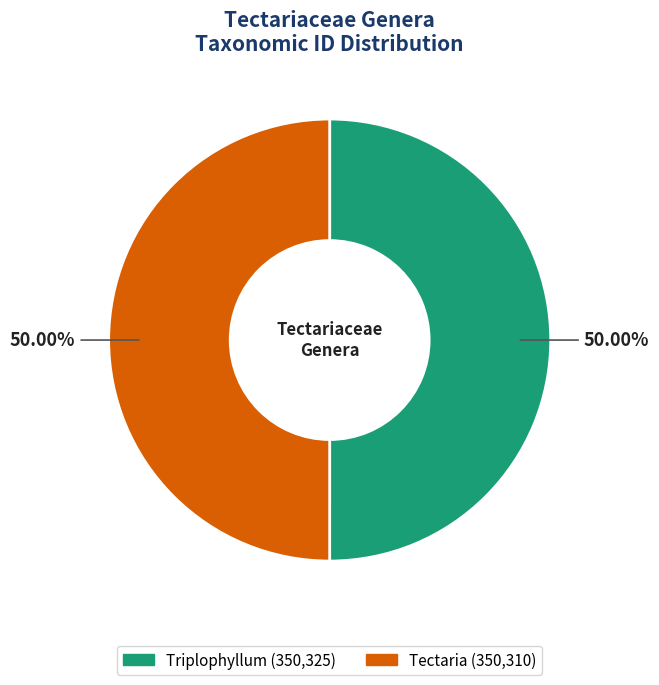

What is the ratio of the value at Tectaria to the value at Triplophyllum?

1.0